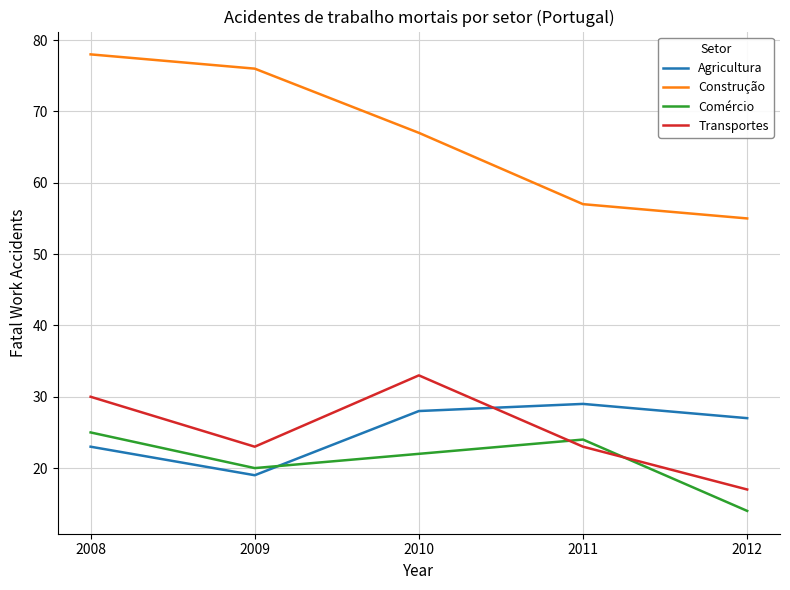

Count the number of data series in this chart.

4